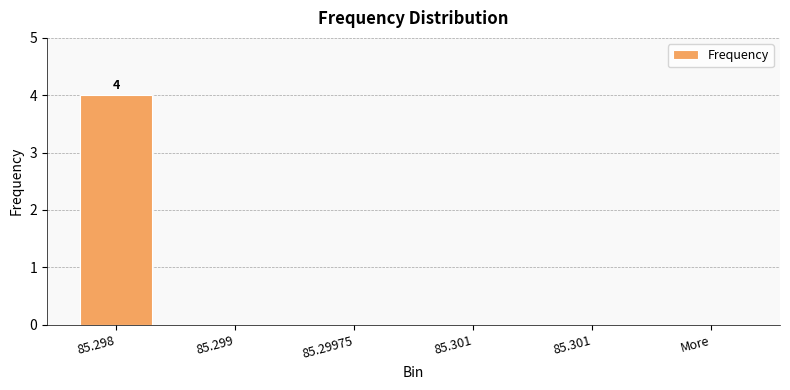

What is the difference between the maximum and second lowest values?

4